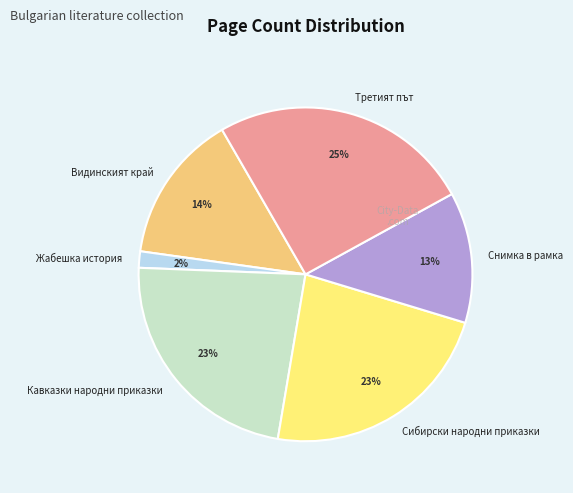

Count the number of slices in the pie.

6